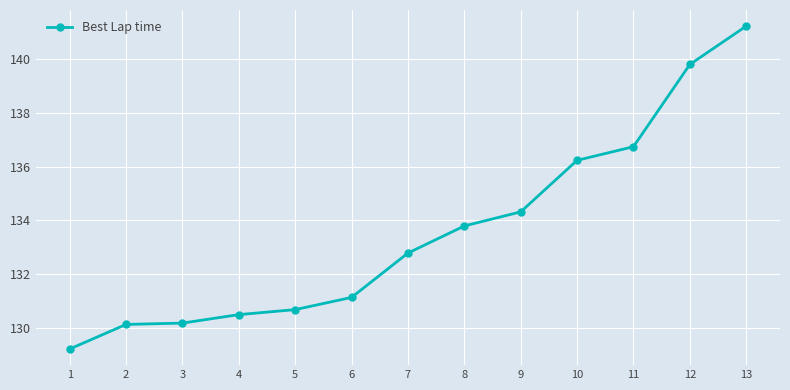

What is the greatest value displayed?

141.2